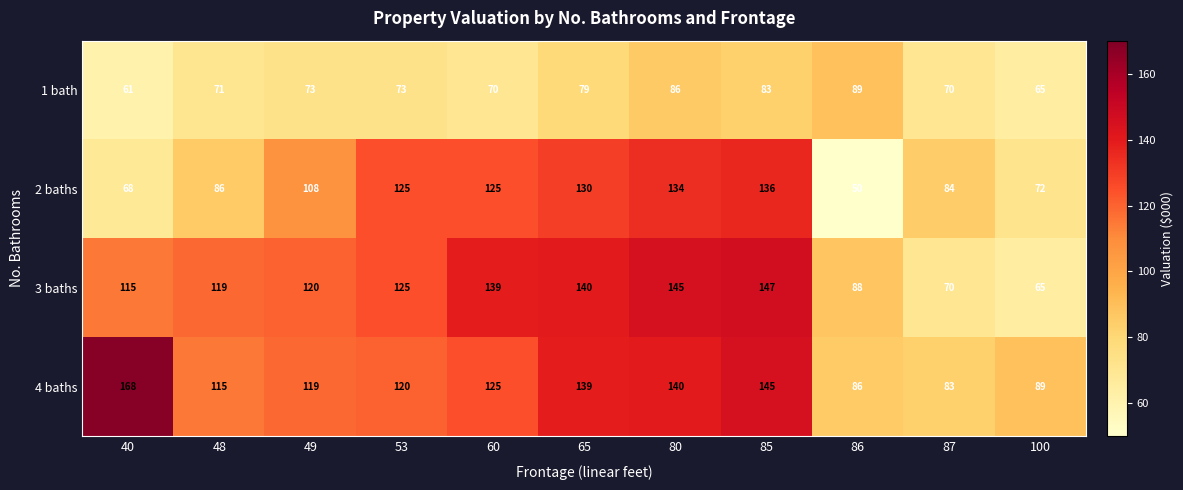

What value does the 3 baths series have at 49?

120